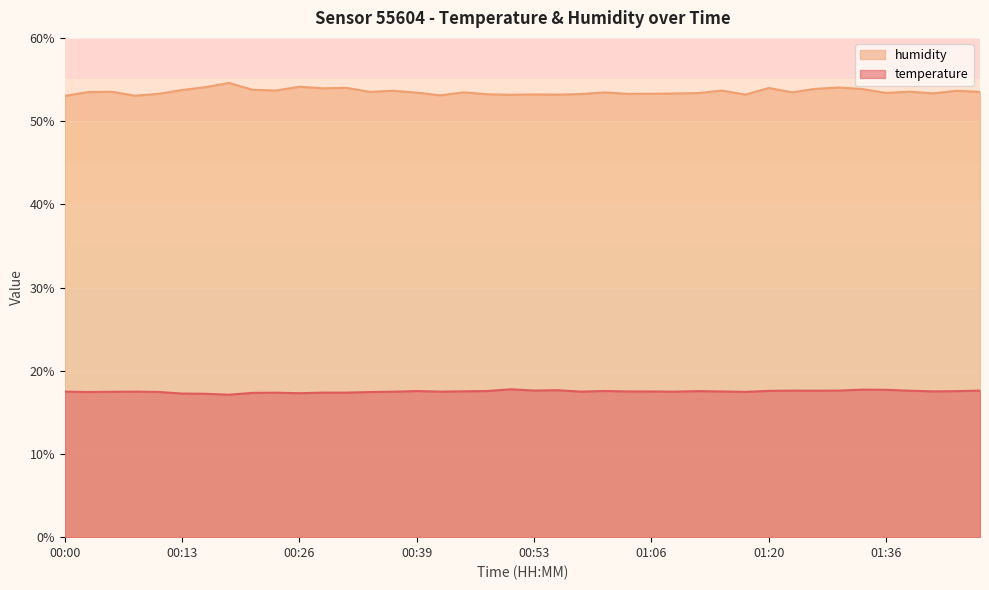

How many lines are shown in the chart?

2